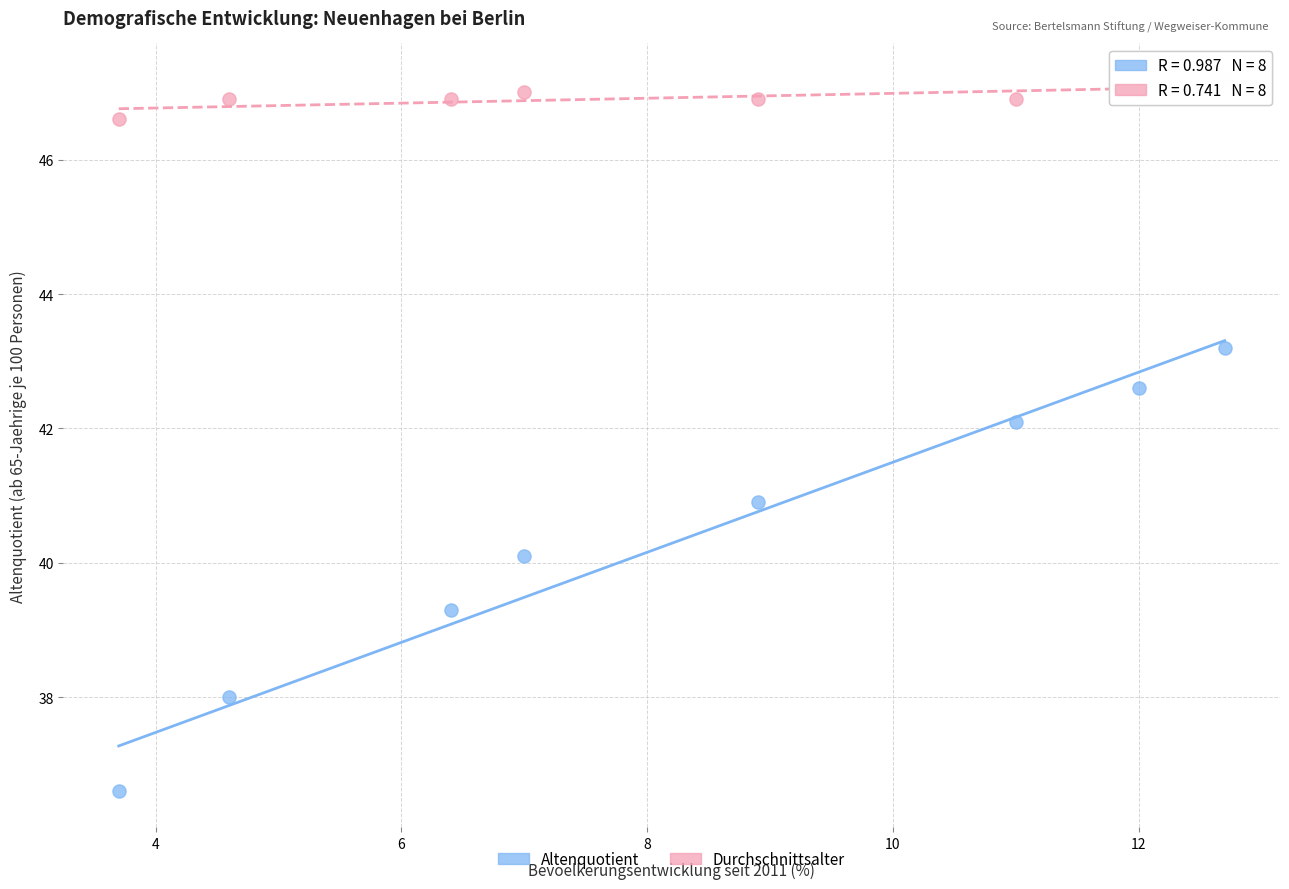

Across all data points, what is the range of Y values (max minus min)?

10.6